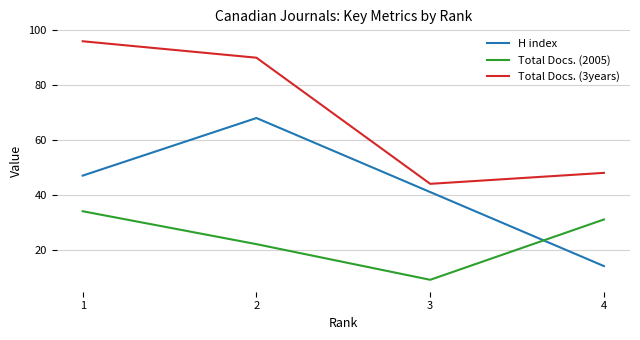

True or false: Total Docs. (3years) and H index cross at least once.

False